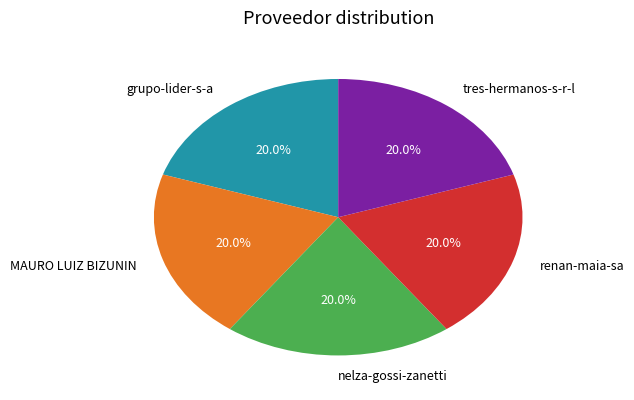

What percentage is the tres-hermanos-s-r-l slice, to the nearest percent?

20%